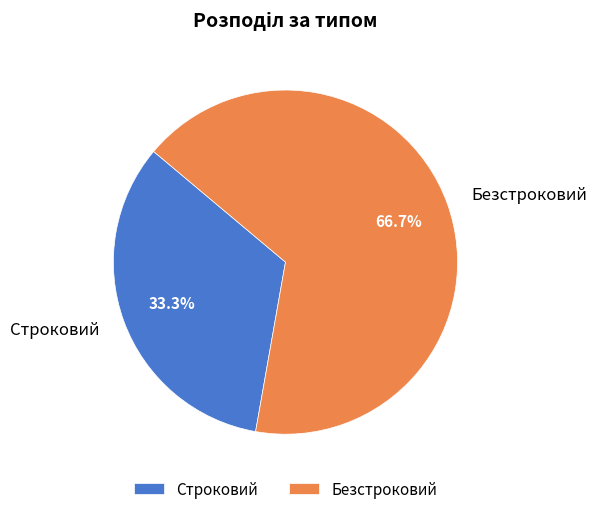

Approximately how many times larger is the value at Безстроковий compared to Строковий?

2.0